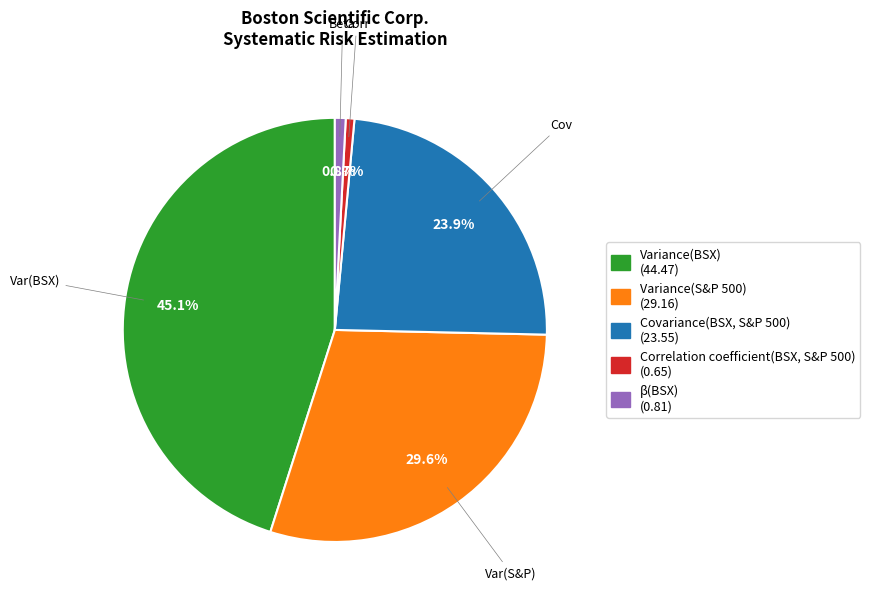

How many slices are in this pie chart?

5